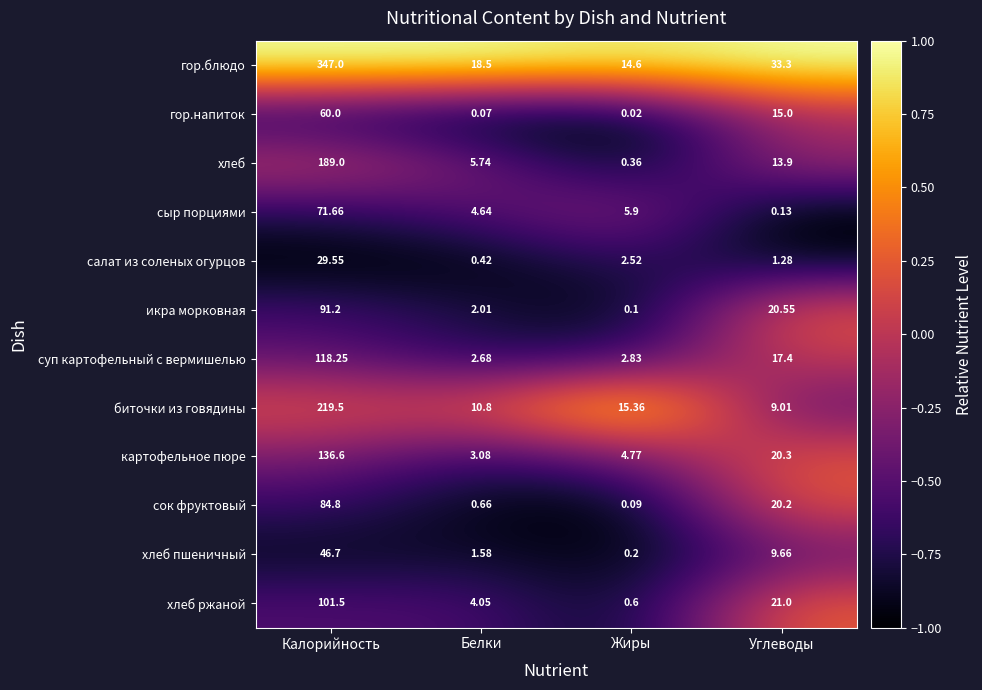

Rank the series by their maximum value, from highest to lowest.

гор.блюдо, биточки из говядины, хлеб, картофельное пюре, суп картофельный с вермишелью, хлеб ржаной, икра морковная, сок фруктовый, сыр порциями, гор.напиток, хлеб пшеничный, салат из соленых огурцов